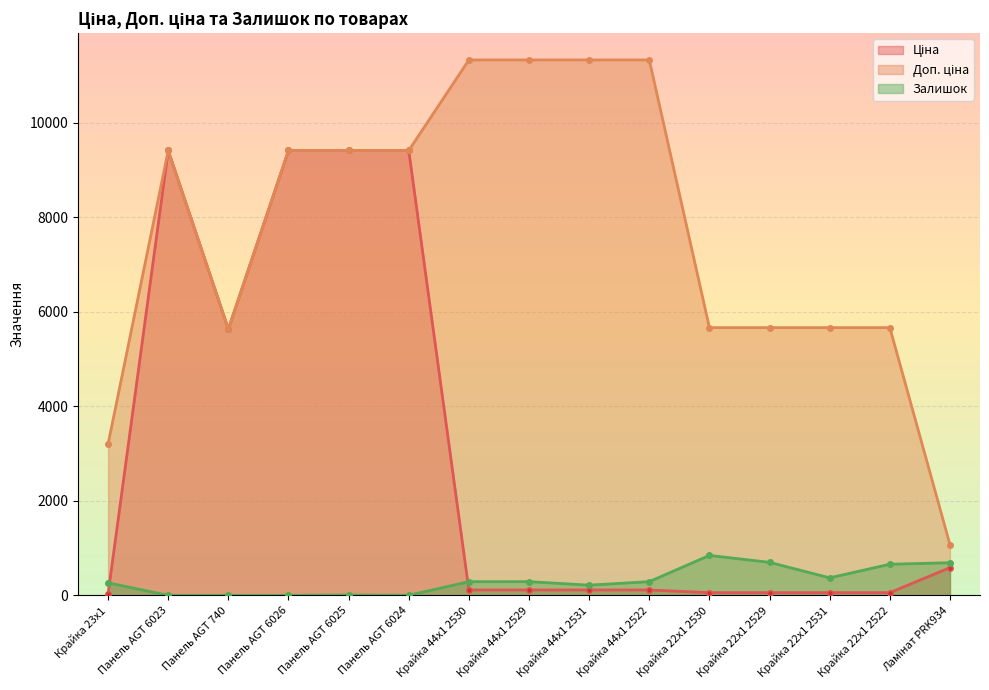

Reading right to left, list all the values displayed in this chart.

Ціна: 586.0	56.7	56.7	56.7	56.7	113.3	113.3	113.3	113.3	9416.9	9416.9	9416.9	5636.0	9416.9	32.0
Доп. ціна: 1074.5	5667.0	5667.0	5667.0	5667.0	11334.0	11334.0	11334.0	11334.0	9416.9	9416.9	9416.9	5636.0	9416.9	3205.0
Залишок: 690.0	658.0	370.0	698.0	845.0	290.0	215.0	290.0	289.0	1.0	7.0	0.0	1.0	0.0	264.0